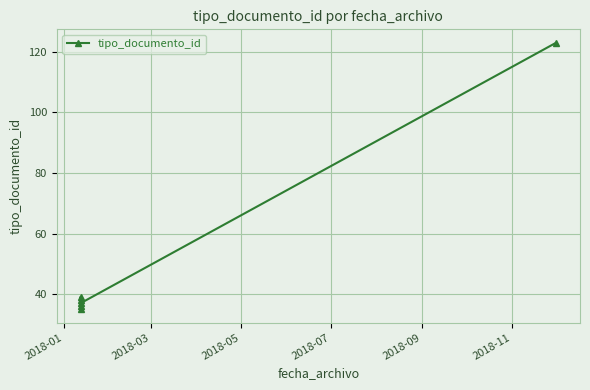

The chart shows a value of 193 at 2018-11. True or false?

False